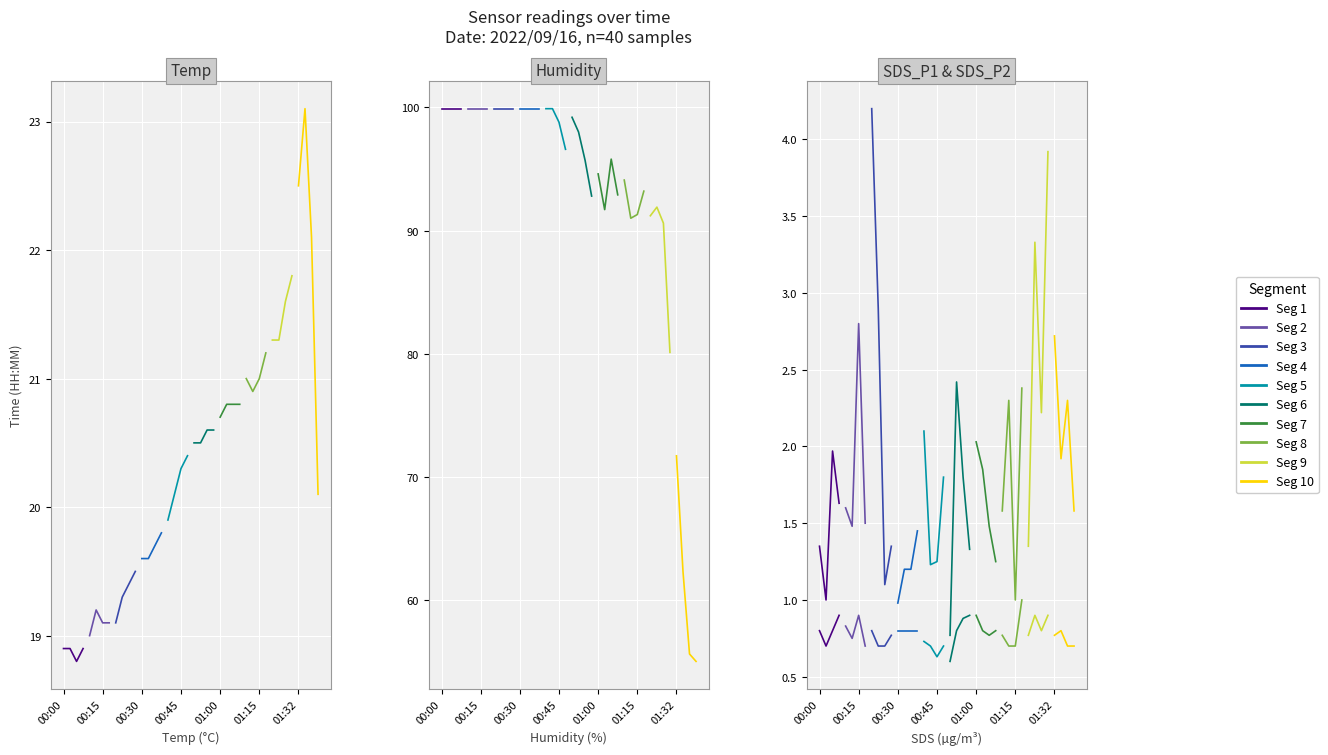

The Humidity series shows 99.9 at 00:00. True or false?

True